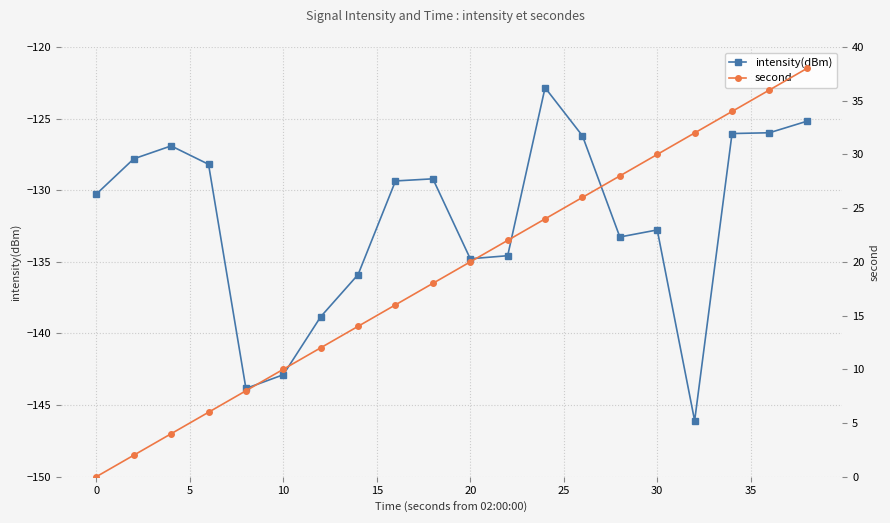

Between 10 and 17, which series saw the biggest shift?

second